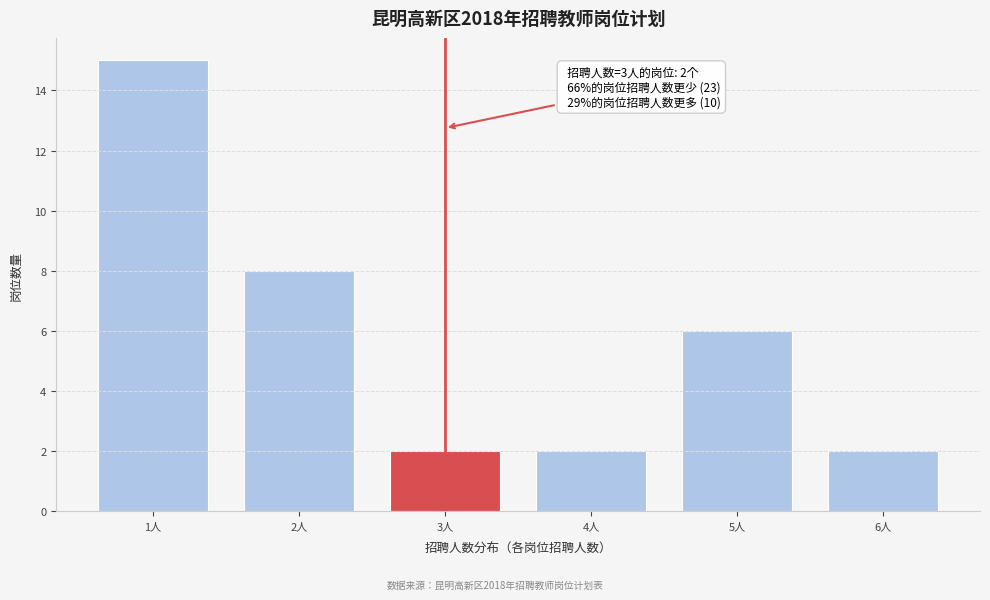

Reading left to right, extract all data points from this chart.

15	8	2	2	6	2